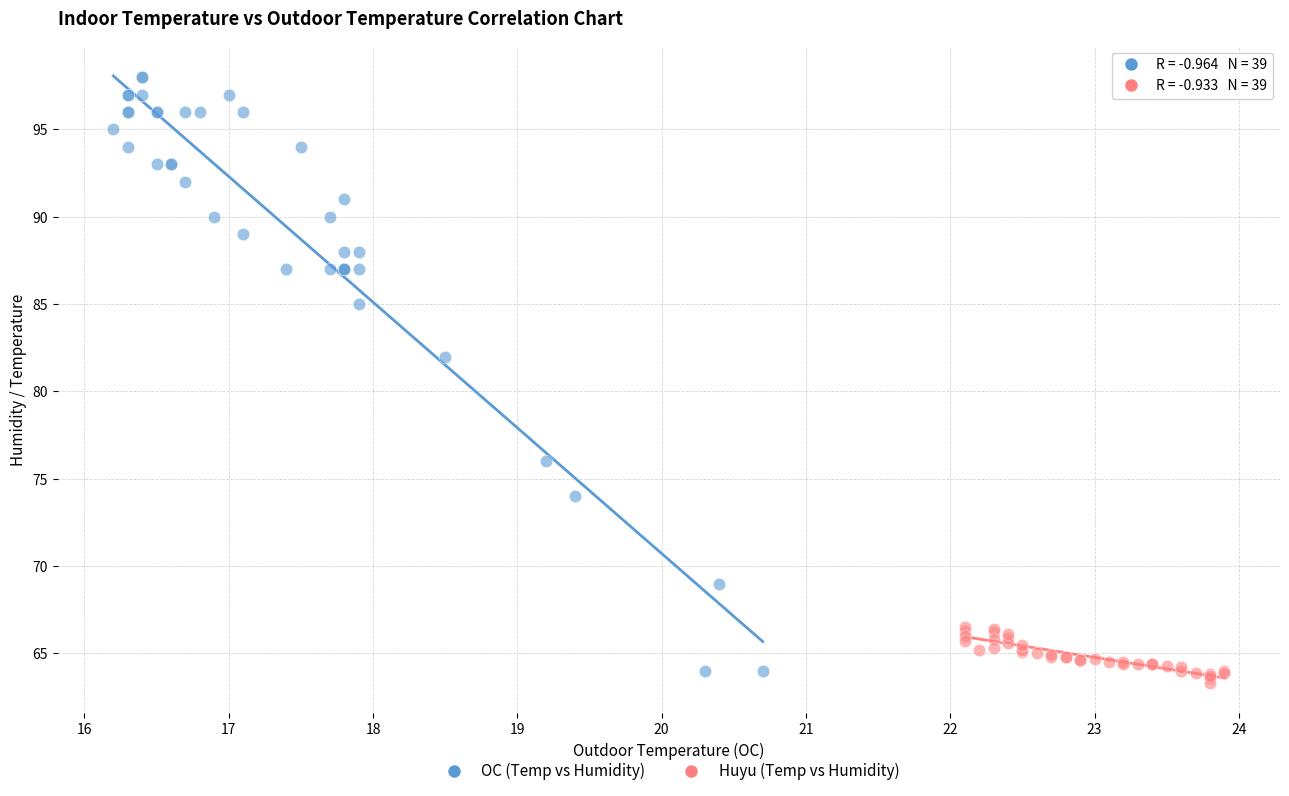

Which series has the widest spread of Y values?

OC (Temp vs Humidity)